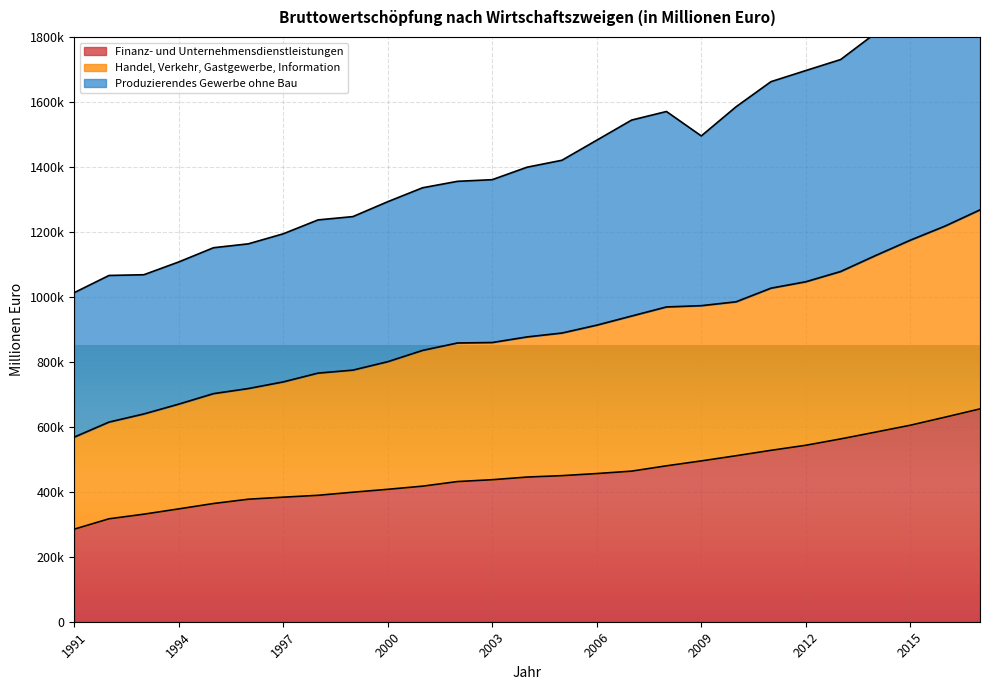

Is the value of Handel, Verkehr, Gastgewerbe, Information at 2005 greater than the value of Produzierendes Gewerbe ohne Bau at 2012?

No